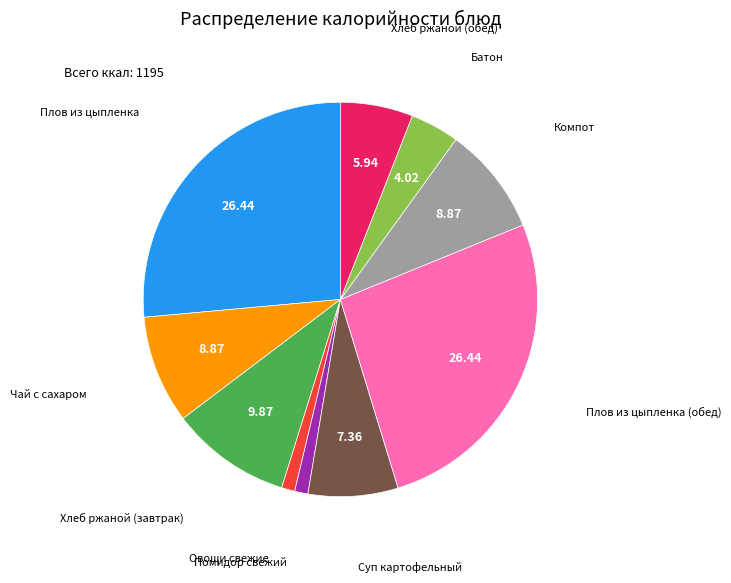

Is there any slice that represents more than half of the pie?

No